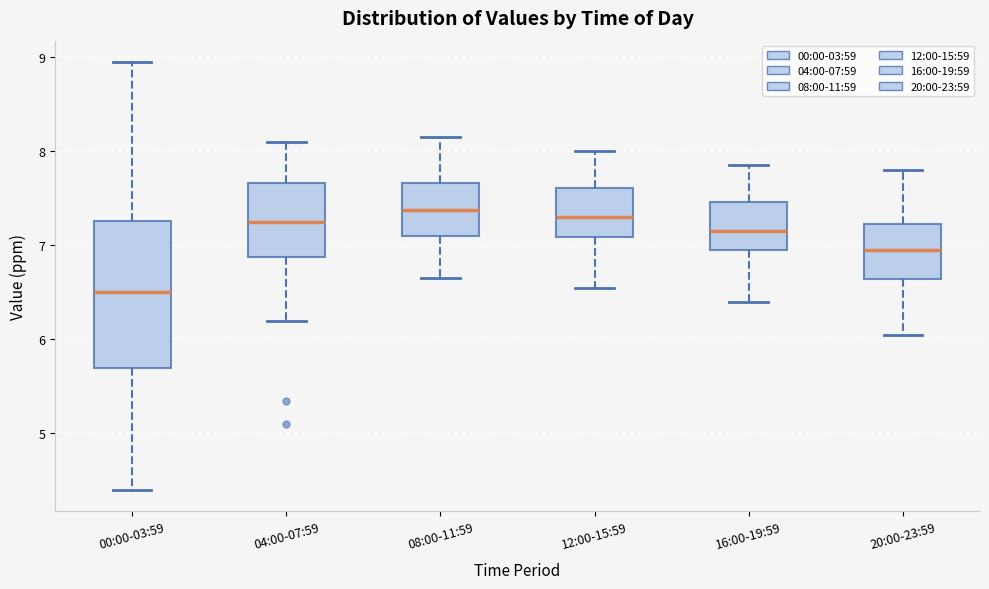

Reading left to right, read every box against the y-axis: the position of its median line, the range the box covers, and the ends of its whiskers. The values are not printed on the chart, so give them approximately, as read against the axis.

00:00-03:59: median 6.5, box 5.7 to 7.3, whiskers 4.4 to 9.0
04:00-07:59: median 7.3, box 6.9 to 7.7, whiskers 6.2 to 8.1
08:00-11:59: median 7.4, box 7.1 to 7.7, whiskers 6.7 to 8.2
12:00-15:59: median 7.3, box 7.1 to 7.6, whiskers 6.6 to 8.0
16:00-19:59: median 7.2, box 7.0 to 7.5, whiskers 6.4 to 7.9
20:00-23:59: median 7.0, box 6.6 to 7.2, whiskers 6.1 to 7.8